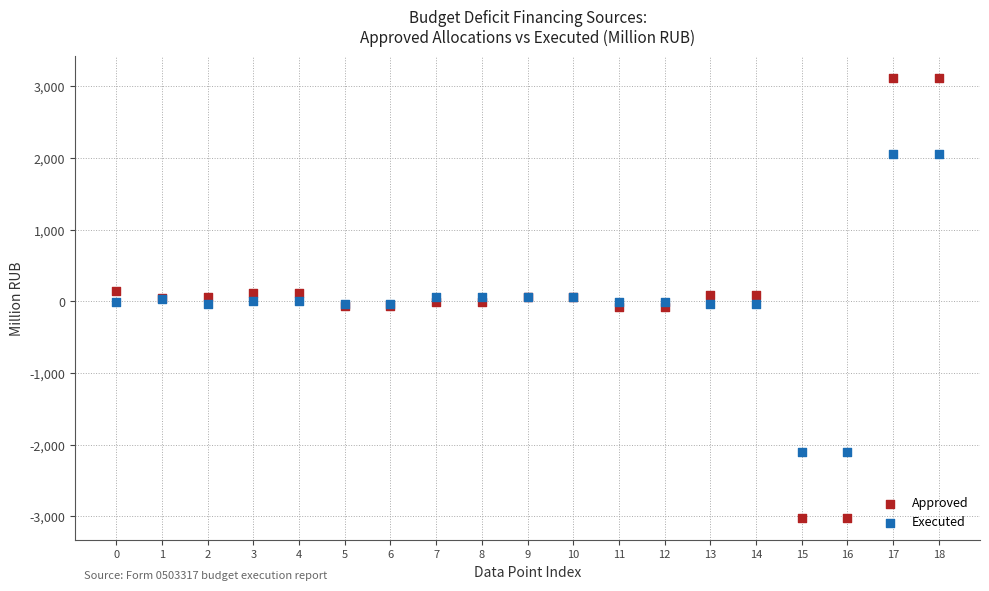

Which series reaches the maximum Y coordinate?

Approved